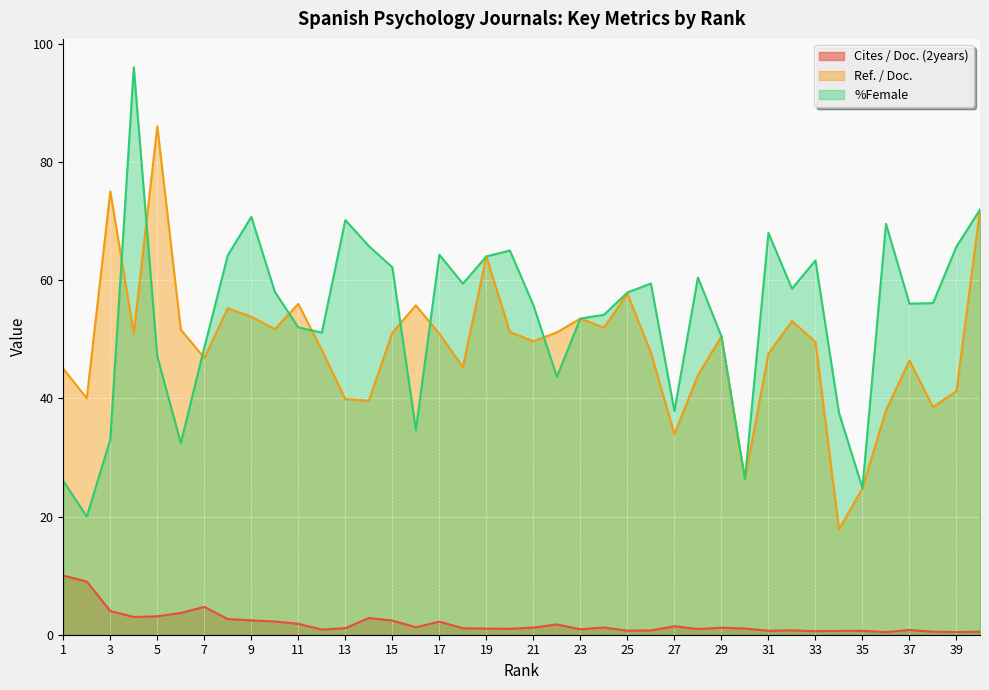

What are all the series names shown in the legend?

Cites / Doc. (2years), Ref. / Doc., %Female